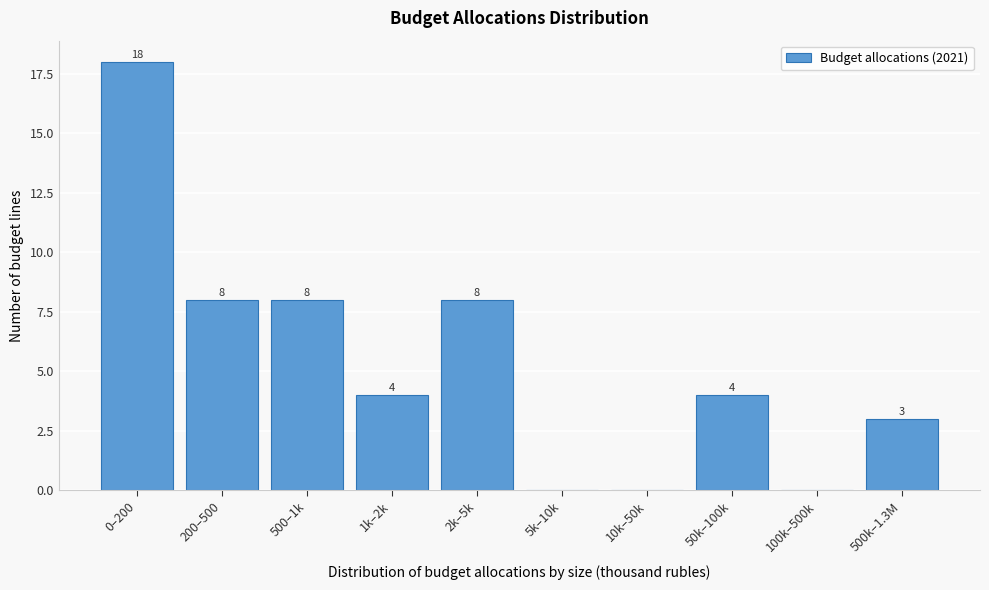

Reading left to right, list all the values displayed in this chart.

0–200=18	200–500=8	500–1k=8	1k–2k=4	2k–5k=8	5k–10k=0	10k–50k=0	50k–100k=4	100k–500k=0	500k–1.3M=3